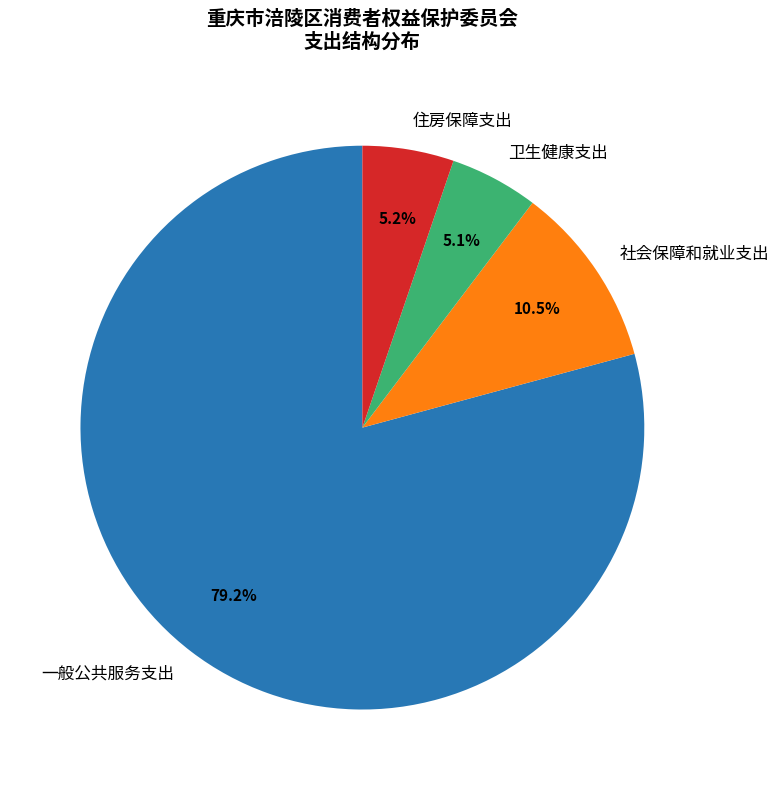

What is the largest slice in the pie chart?

一般公共服务支出